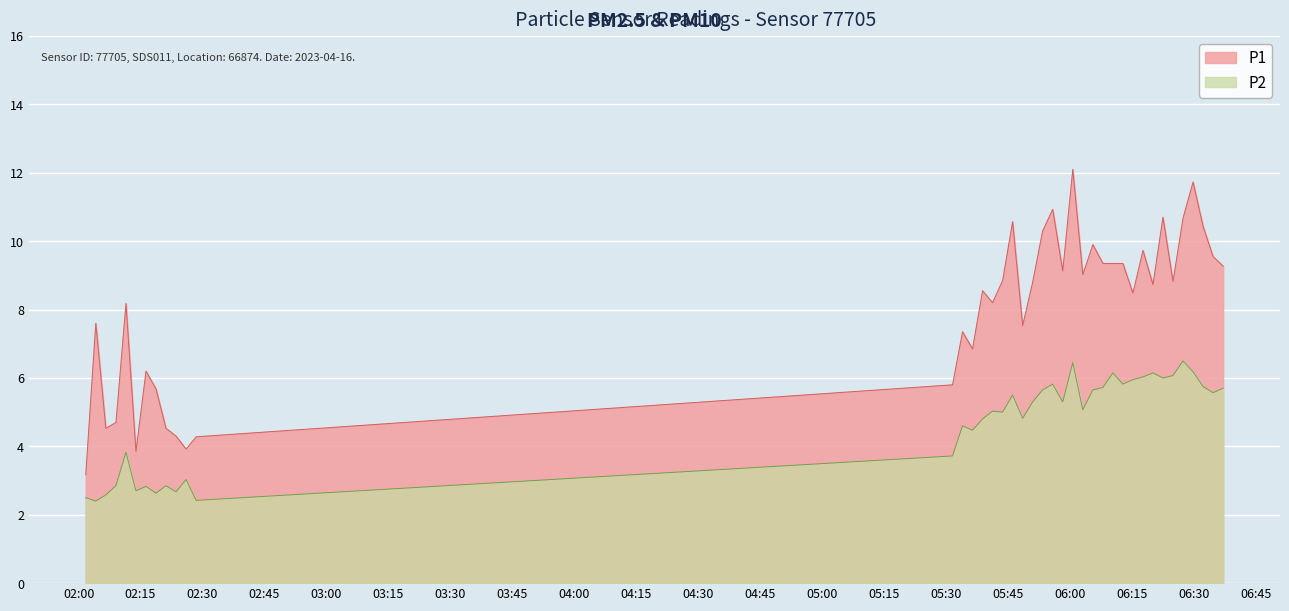

What is the sum of the P1 values at 2023-04-16T05:53:18 and 2023-04-16T02:01:44?

13.5